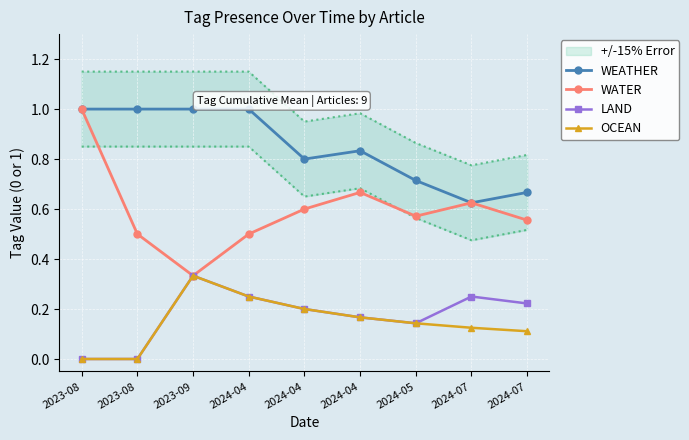

What is the total value across all series at 2023-09?

2.0